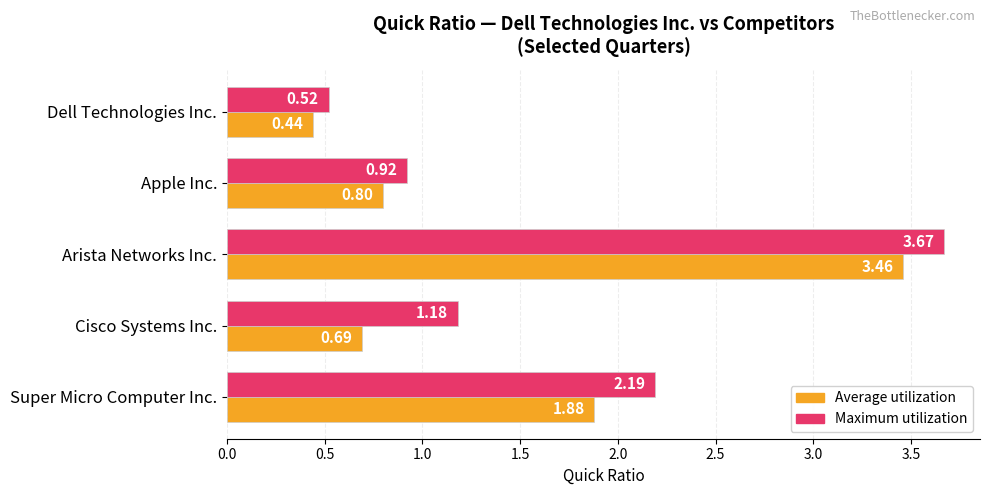

What are all the series names shown in the legend?

Average utilization, Maximum utilization